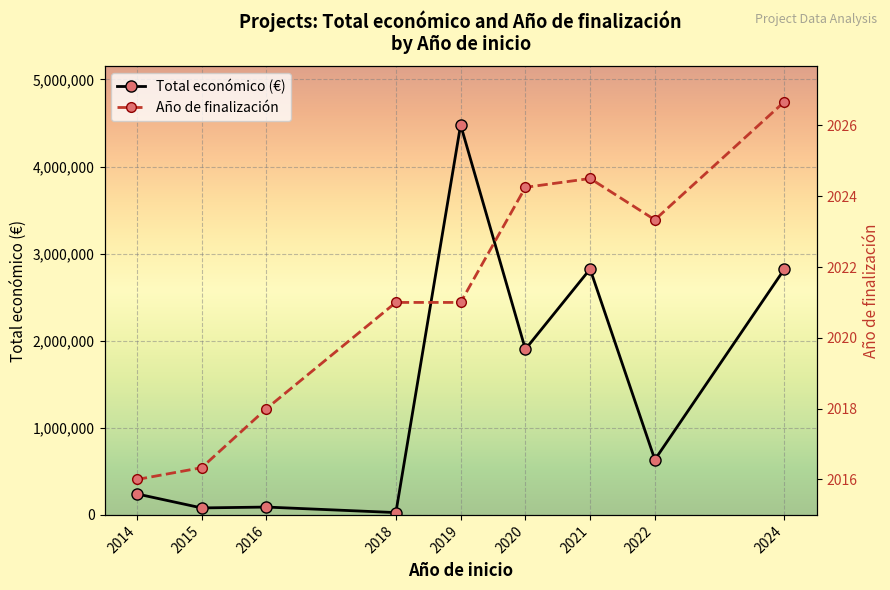

True or false: Total económico (€) and Año de finalización cross at least once.

False